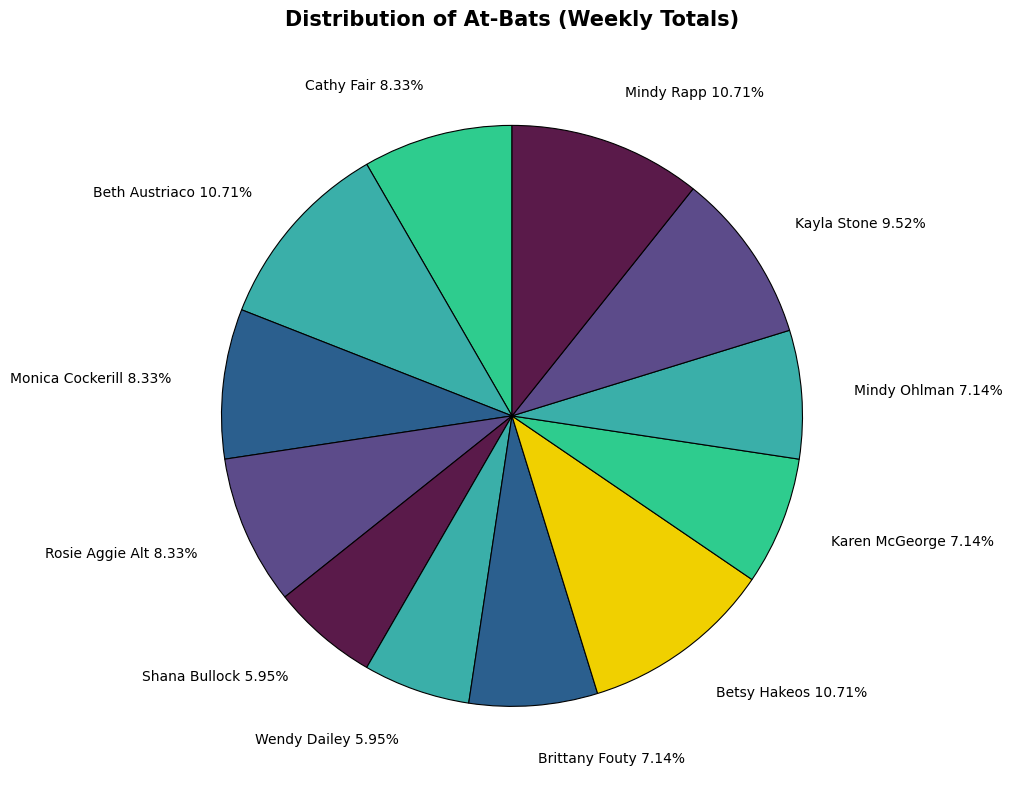

How many segments does this pie chart have?

12